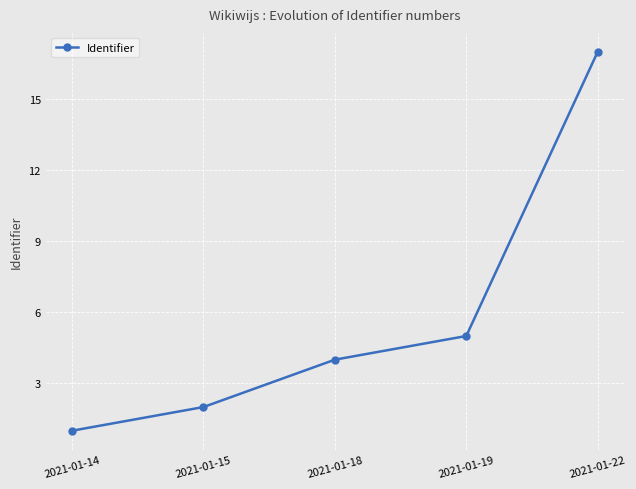

What is the smallest value displayed?

1